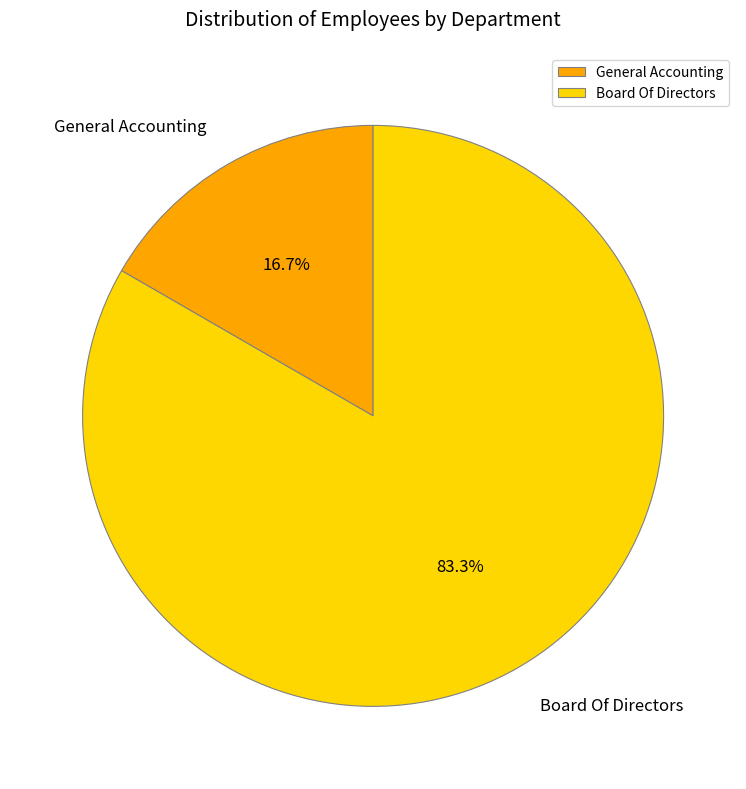

Rank the categories by value from highest to lowest.

Board Of Directors, General Accounting